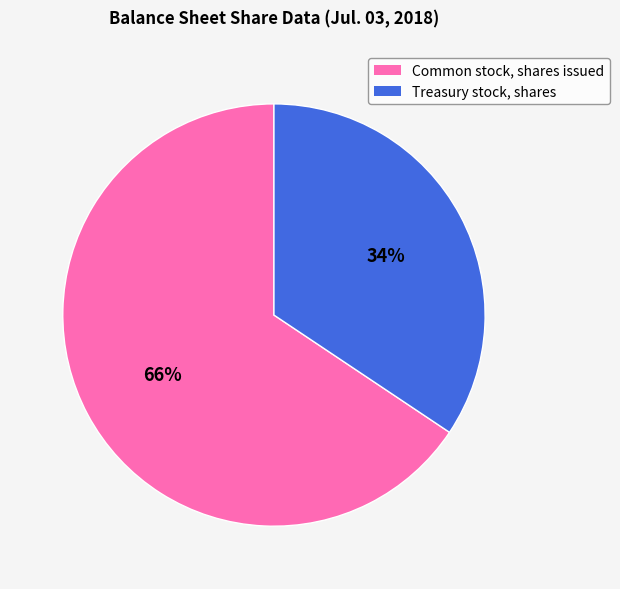

To the nearest percent, what is the combined percentage of Common stock, shares issued and Treasury stock, shares?

100%